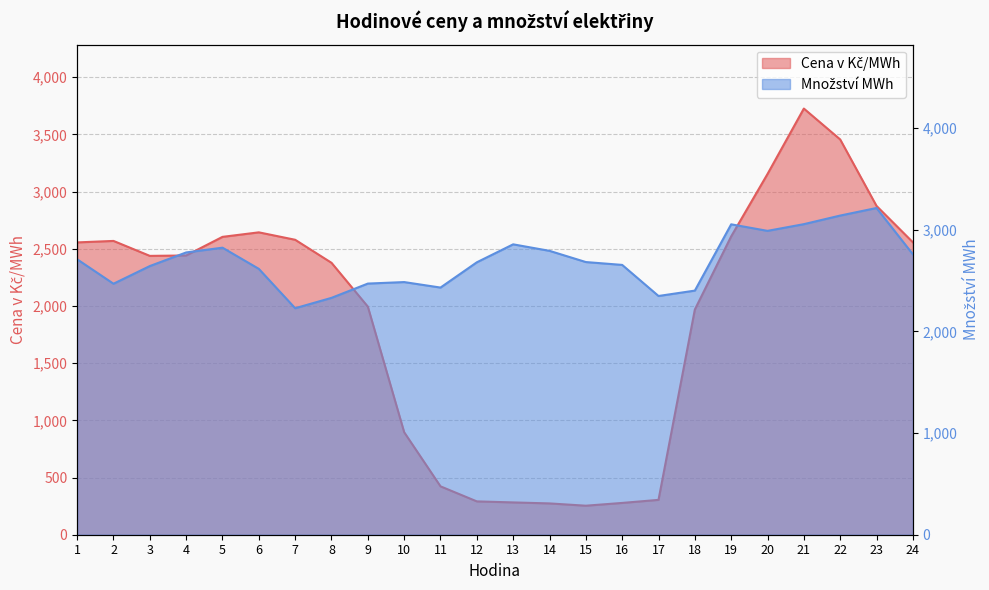

What is the difference between the highest and lowest values at 18?

431.7